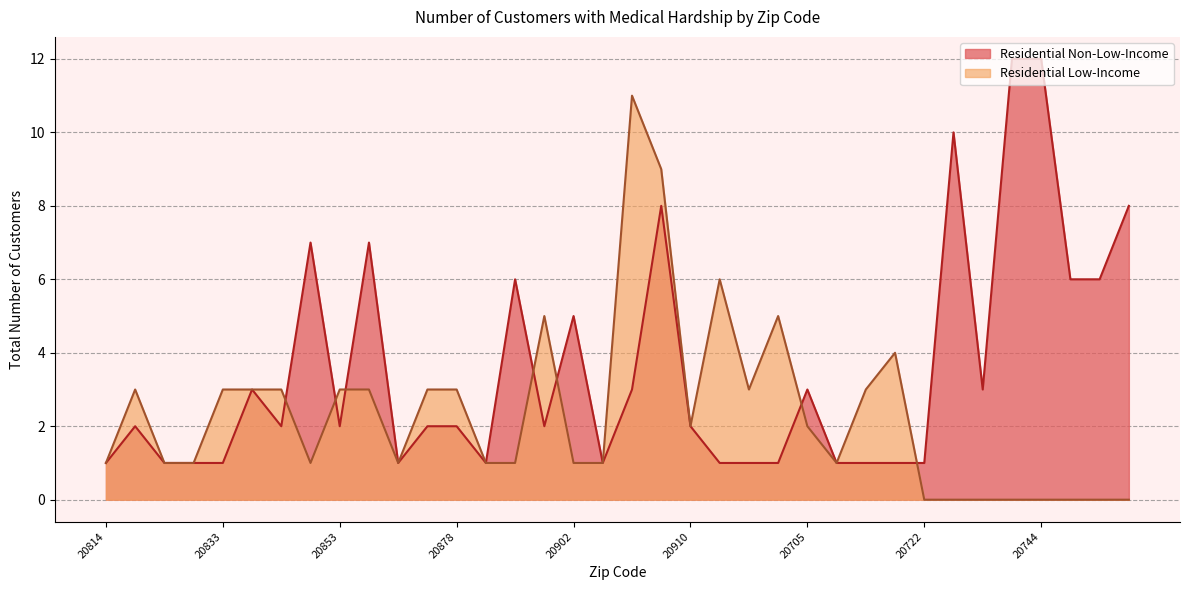

List the labels in order of Residential Non-Low-Income value, smallest first.

20814, 20817, 20818, 20833, 20876, 20879, 20903, 20912, 20613, 20623, 20706, 20712, 20721, 20722, 20815, 20851, 20853, 20877, 20878, 20901, 20910, 20850, 20904, 20705, 20737, 20902, 20886, 20745, 20746, 20852, 20854, 20906, 20747, 20735, 20743, 20744